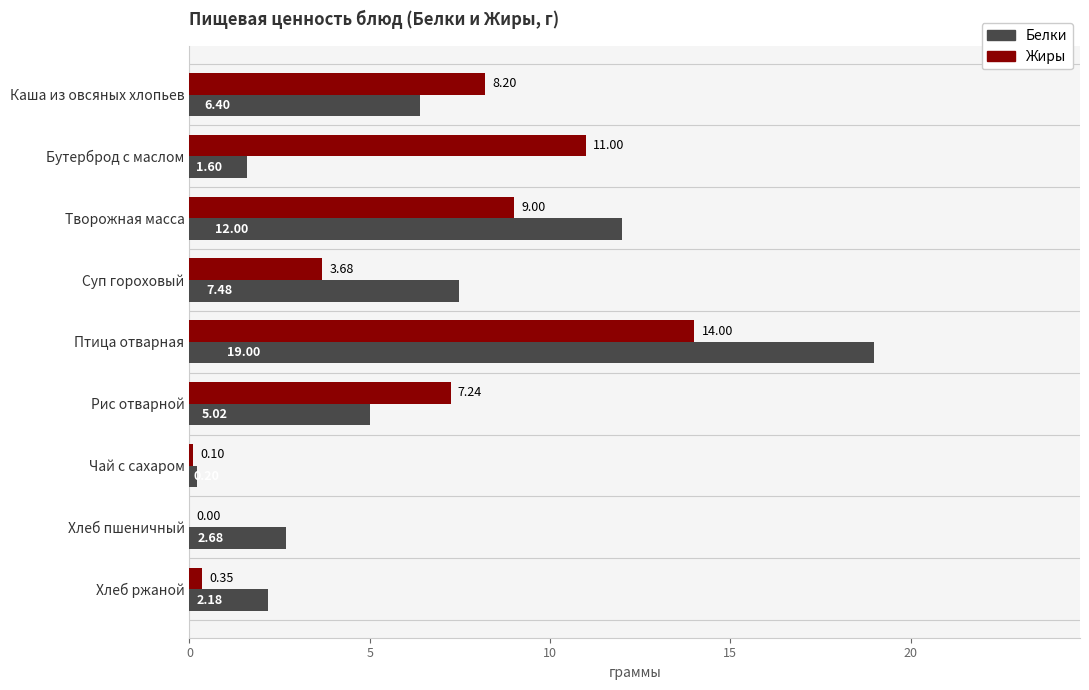

At which category does the chart reach its peak across all series?

Птица отварная